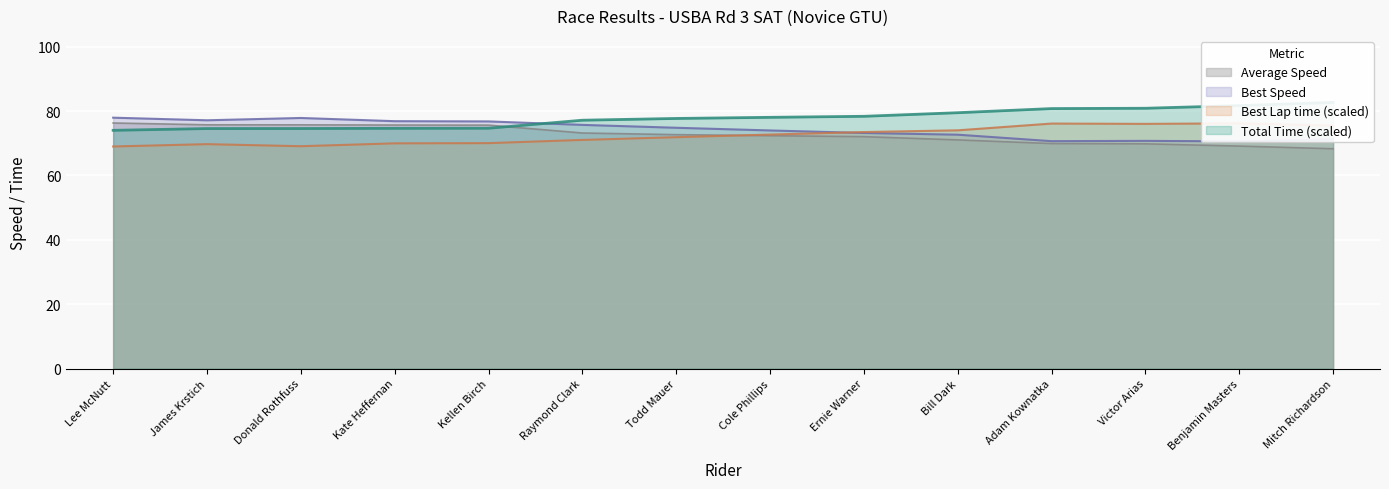

Reading left to right, extract all data points from this chart.

Total Time: Lee McNutt=74.0	James Krstich=74.6	Donald Rothfuss=74.6	Kate Heffernan=74.7	Kellen Birch=74.7	Raymond Clark=77.2	Todd Mauer=77.7	Cole Phillips=78.1	Ernie Warner=78.4	Bill Dark=79.5	Adam Kownatka=80.8	Victor Arias=80.9	Benjamin Masters=81.7	Mitch Richardson=82.7
Best Lap time: Lee McNutt=69.0	James Krstich=69.7	Donald Rothfuss=69.1	Kate Heffernan=70.0	Kellen Birch=70.1	Raymond Clark=71.1	Todd Mauer=71.9	Cole Phillips=72.7	Ernie Warner=73.5	Bill Dark=74.0	Adam Kownatka=76.1	Victor Arias=76.0	Benjamin Masters=76.2	Mitch Richardson=75.5
Best Speed: Lee McNutt=78.0	James Krstich=77.2	Donald Rothfuss=77.9	Kate Heffernan=76.9	Kellen Birch=76.8	Raymond Clark=75.7	Todd Mauer=74.8	Cole Phillips=74.0	Ernie Warner=73.2	Bill Dark=72.7	Adam Kownatka=70.7	Victor Arias=70.8	Benjamin Masters=70.6	Mitch Richardson=71.2
Average Speed: Lee McNutt=76.3	James Krstich=75.8	Donald Rothfuss=75.7	Kate Heffernan=75.7	Kellen Birch=75.6	Raymond Clark=73.2	Todd Mauer=72.7	Cole Phillips=72.4	Ernie Warner=72.1	Bill Dark=71.1	Adam Kownatka=69.9	Victor Arias=69.8	Benjamin Masters=69.1	Mitch Richardson=68.3